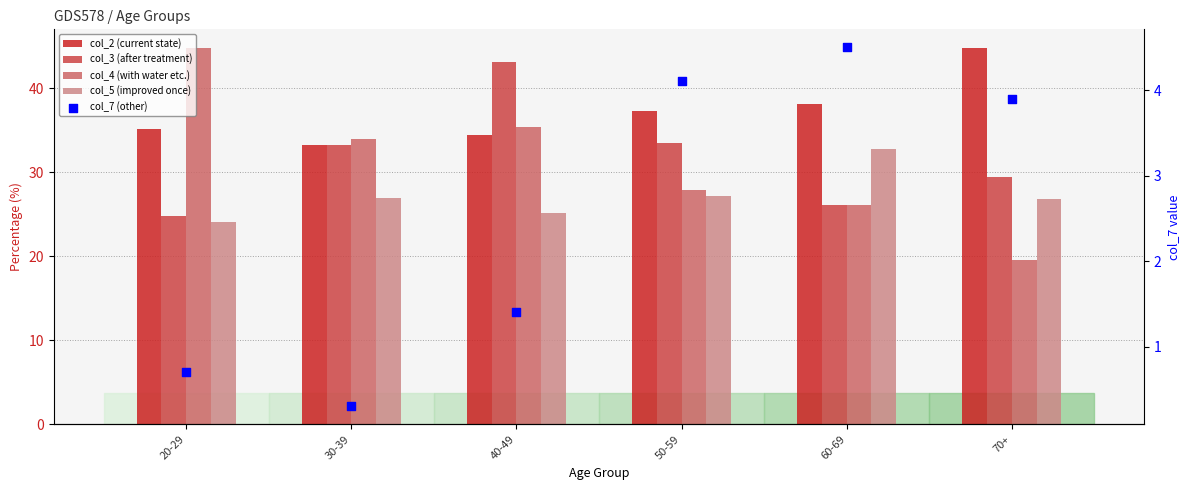

Which series reaches the minimum Y coordinate?

col_7 (other)